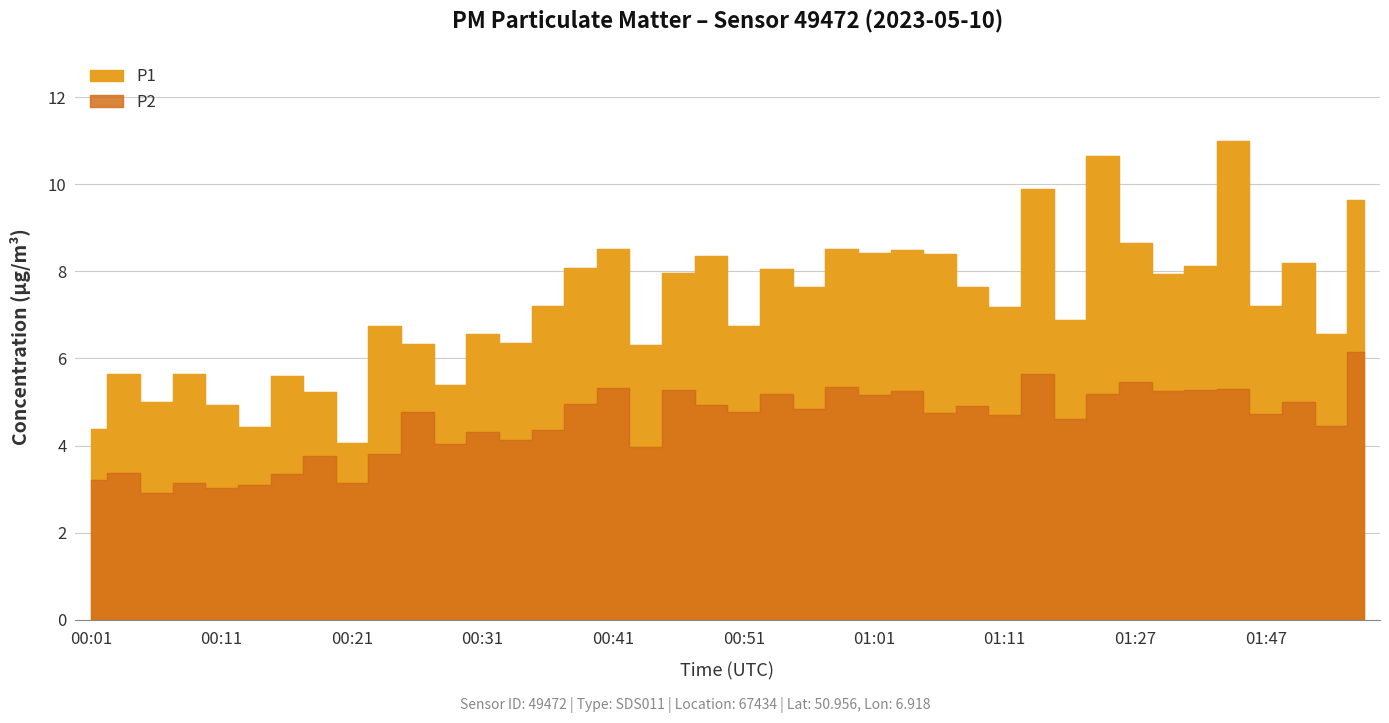

At which category does the chart reach its peak across all series?

01:44